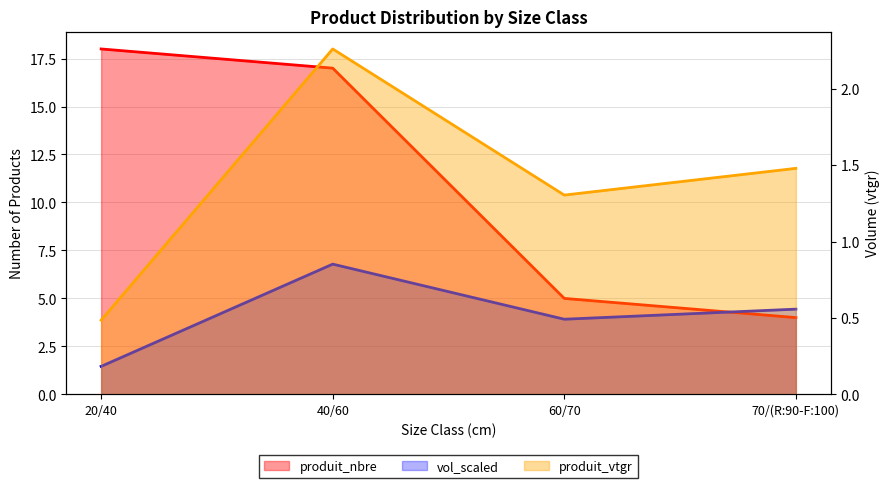

Which label corresponds to the smallest value in the chart?

20/40